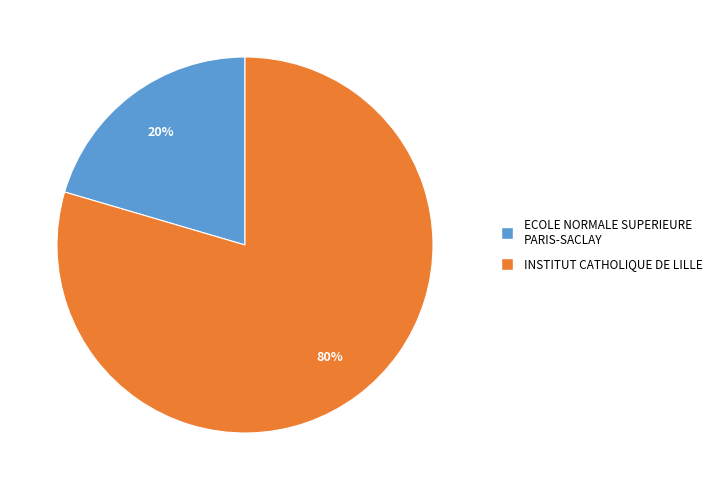

Rank the categories by value from lowest to highest.

ECOLE NORMALE SUPERIEURE PARIS-SACLAY, INSTITUT CATHOLIQUE DE LILLE